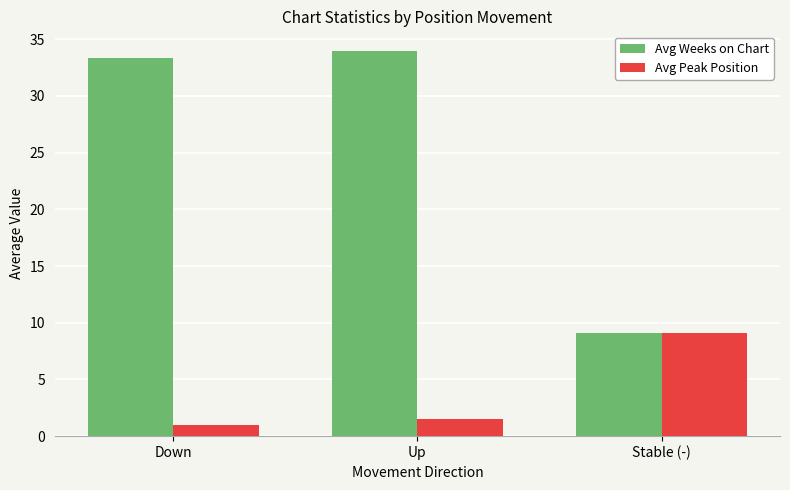

What is the maximum value for Avg Peak Position?

9.1